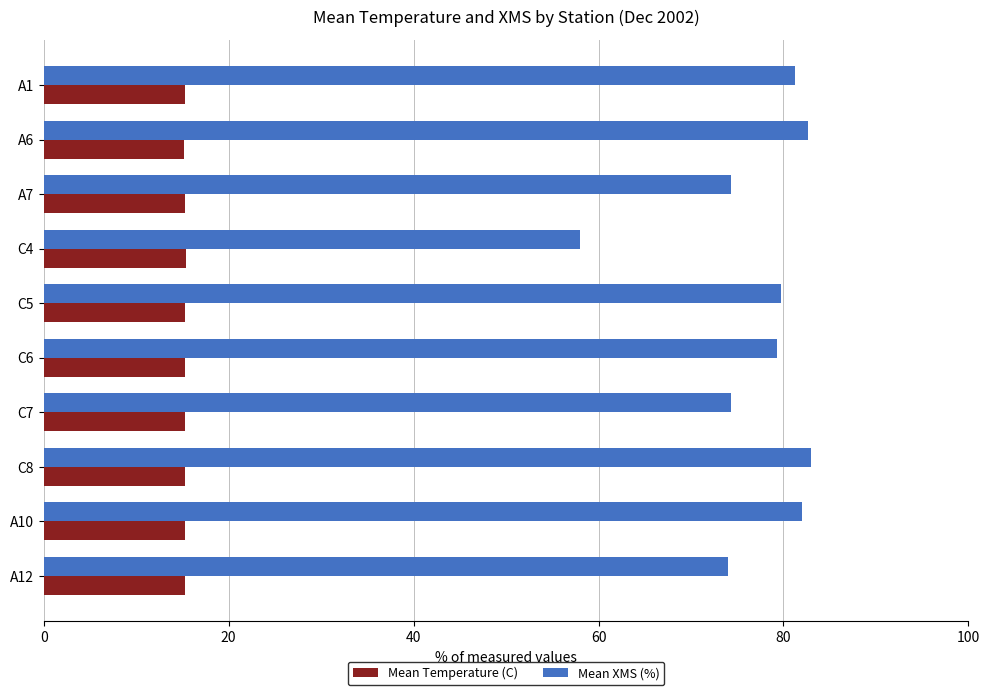

What is the sum of all Mean Temperature (C) values?

153.0